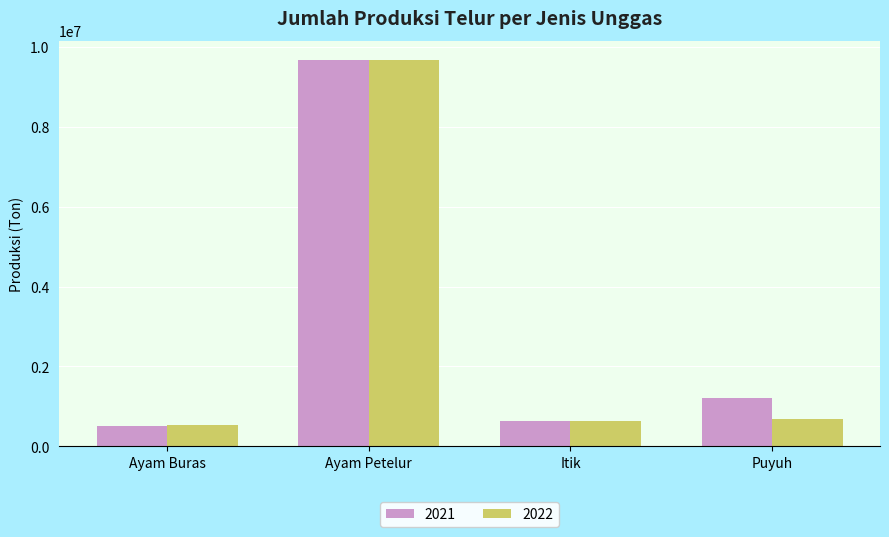

How many groups of bars are there?

4